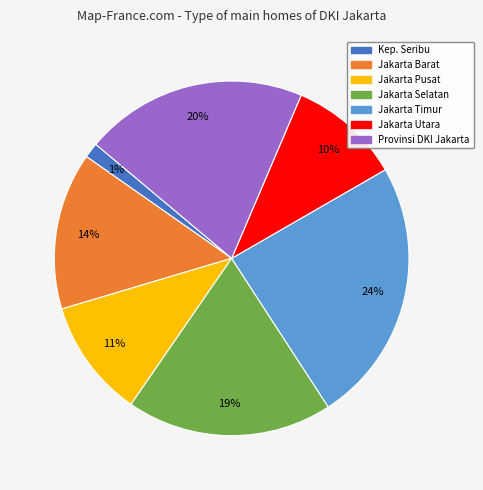

To the nearest percent, what is the average slice percentage?

14%